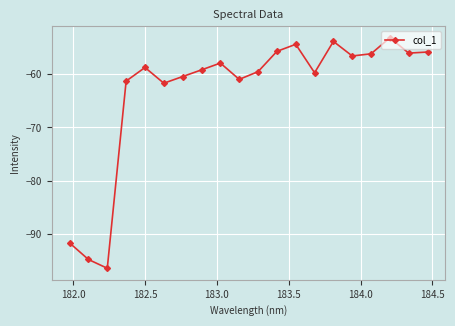

What is the greatest value displayed?

-53.2